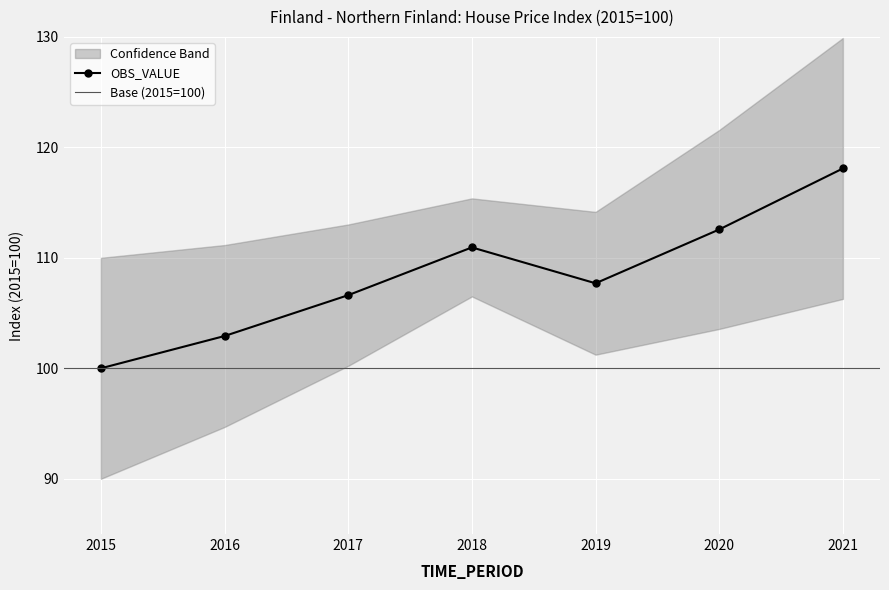

What is the maximum value shown in the chart?

118.1